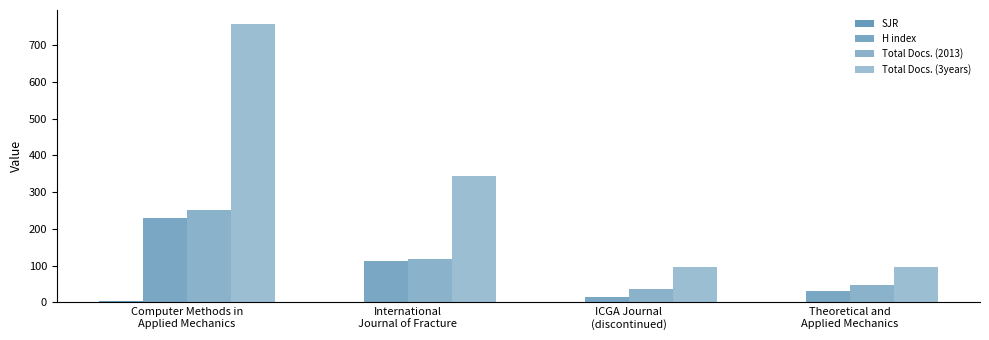

How many groups of bars are there?

4